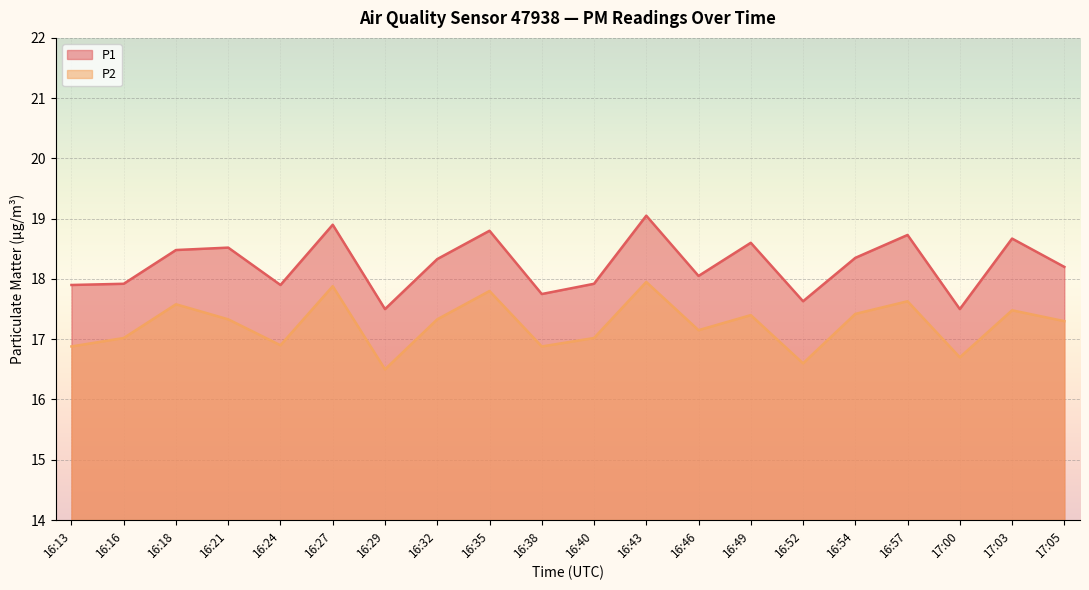

Which has a higher value, 16:21 or 16:29?

16:21